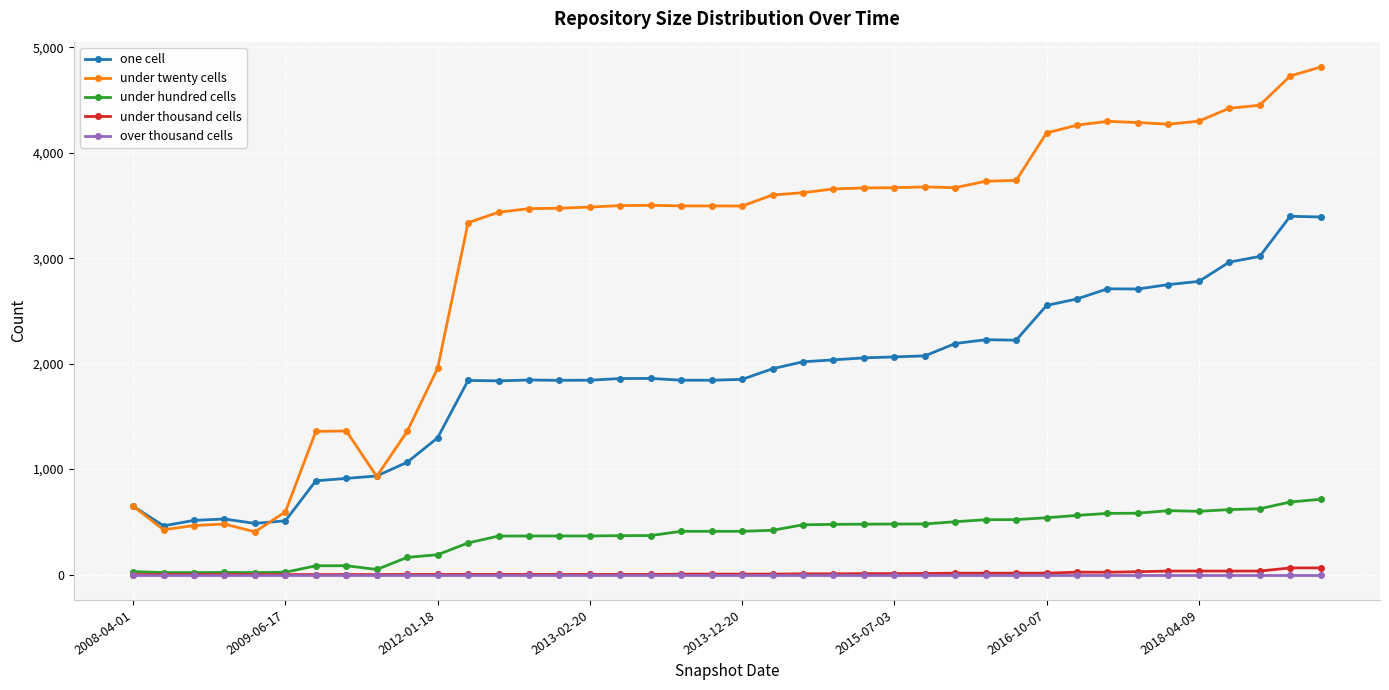

At how many categories does at least one series exceed 692?

34